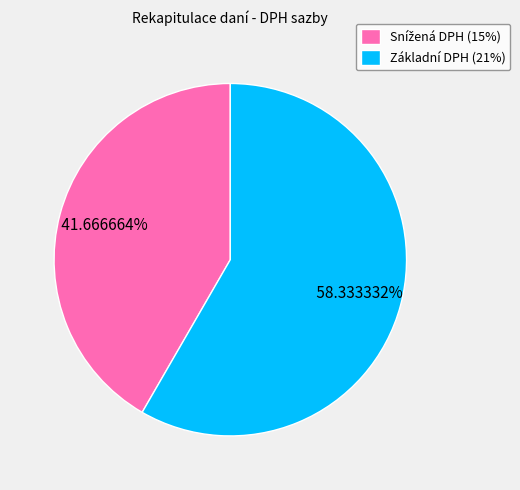

Does Základní DPH (21%) represent more than half of the total?

Yes